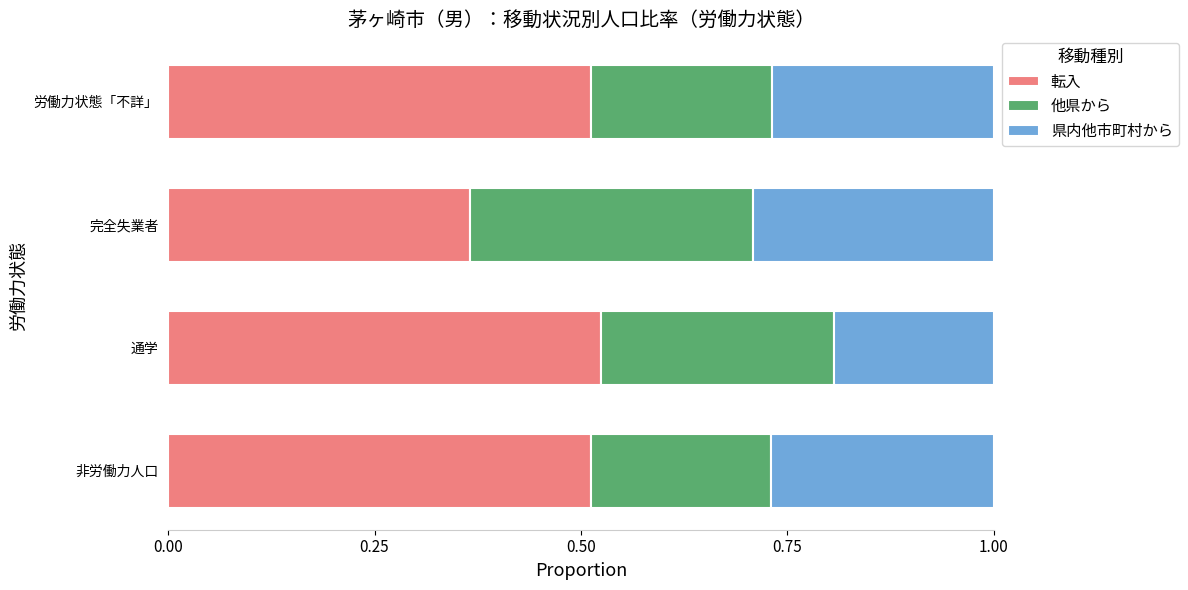

At which label does 転入 reach its minimum?

完全失業者